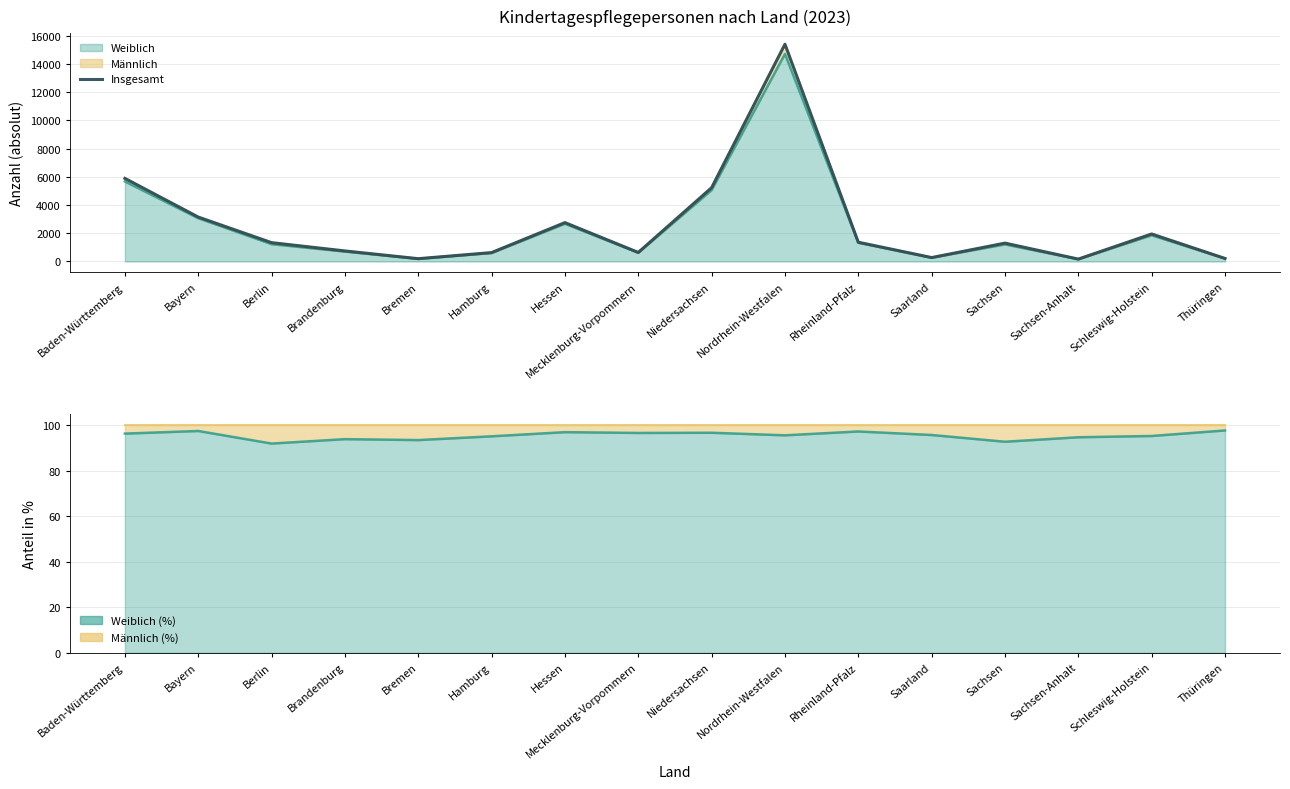

How many values are below 1334?

8